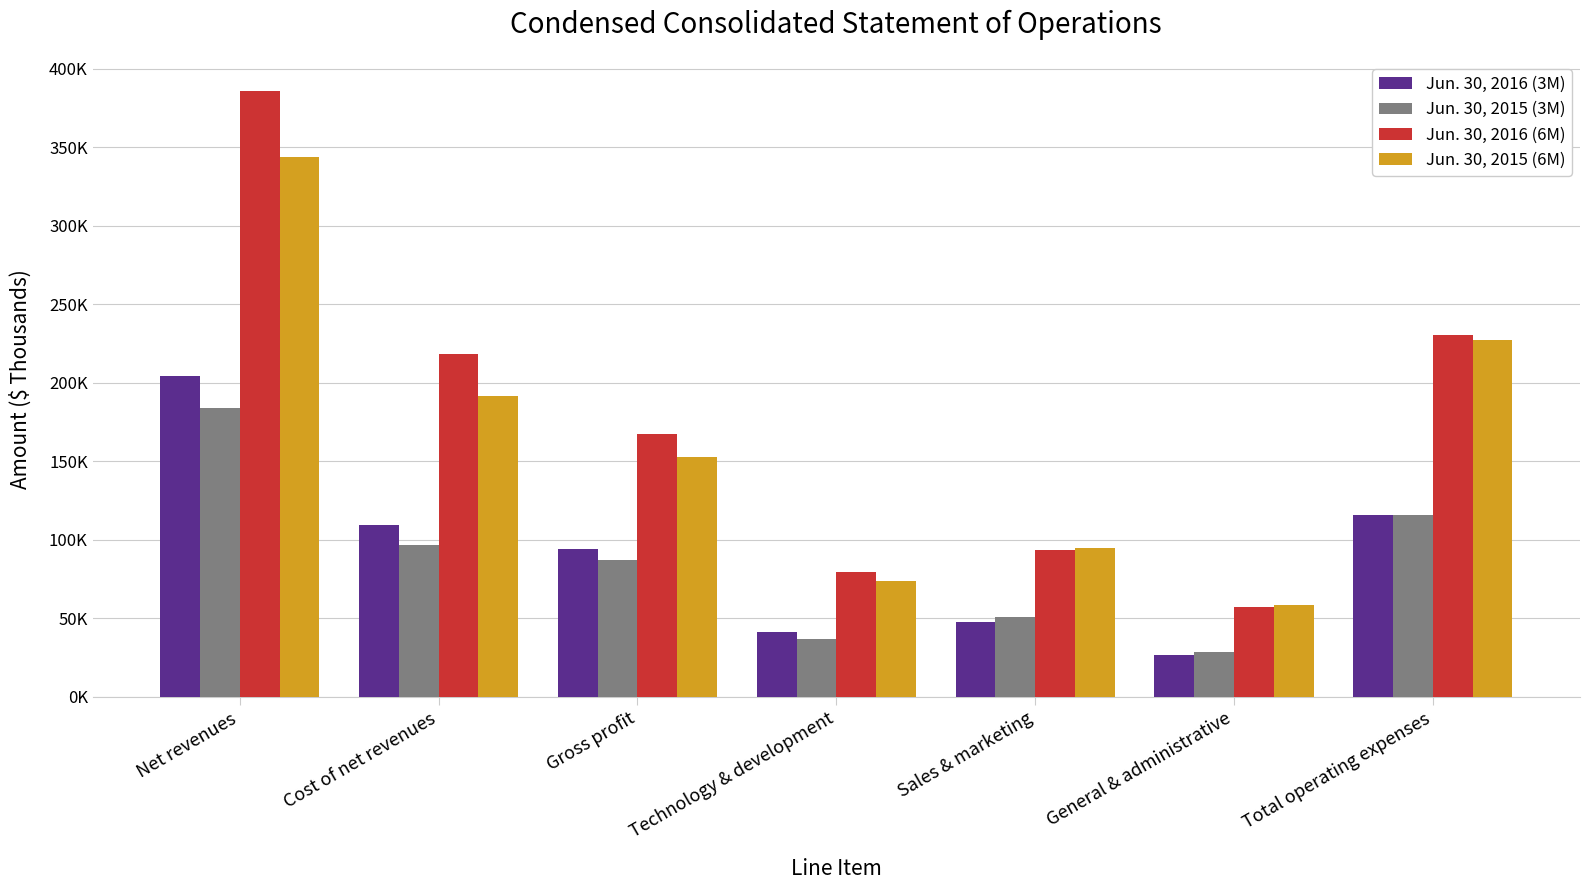

Which series changed the most between Net revenues and General & administrative?

Jun. 30, 2016 (6M)